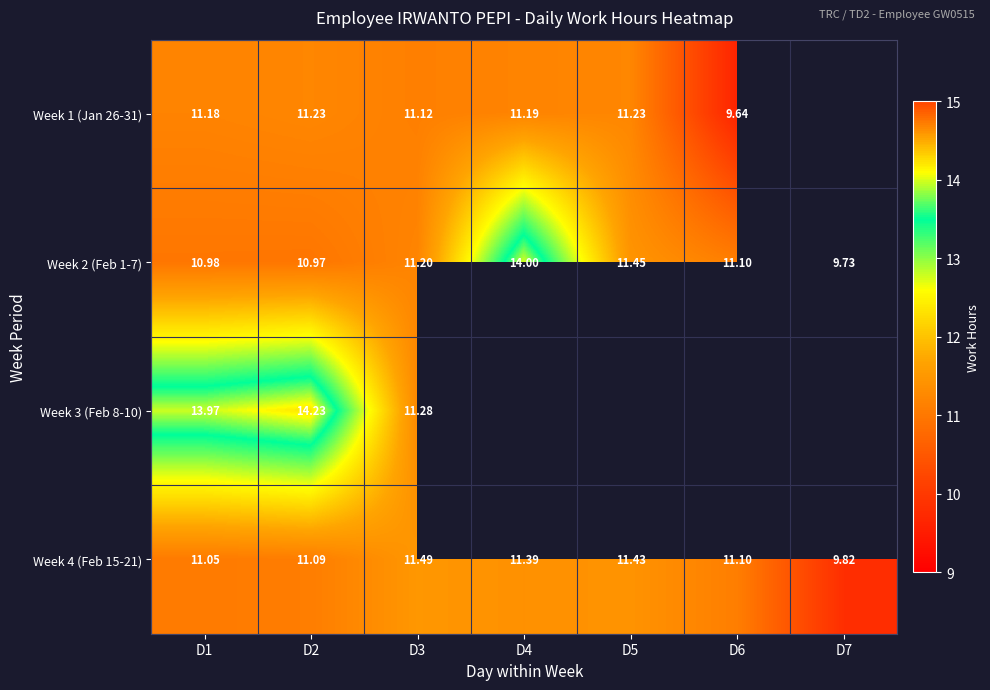

What is the sum of all Week 4 (Feb 15-21) values?

77.4